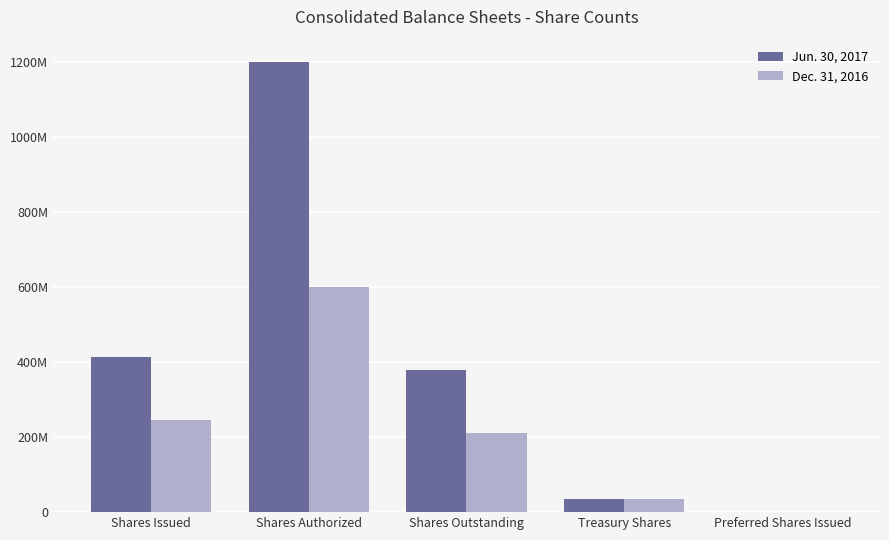

Which series changed the most between Shares Issued and Shares Authorized?

Jun. 30, 2017